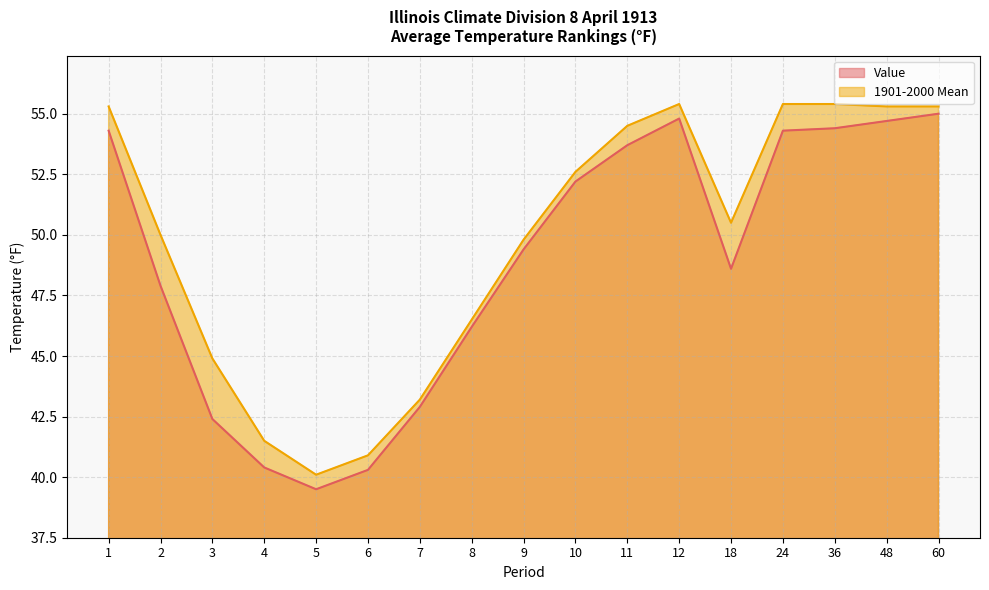

How many interior local peaks does the Value series have?

1